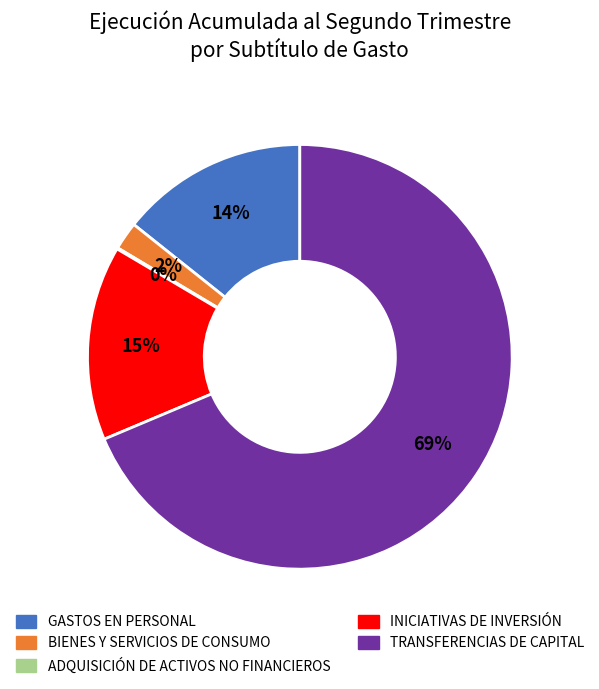

Which slice is the largest?

TRANSFERENCIAS DE CAPITAL